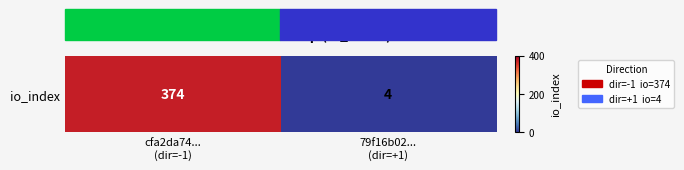

What is the change in value from cfa2da74...
(dir=-1) to 79f16b02...
(dir=+1)?

-370